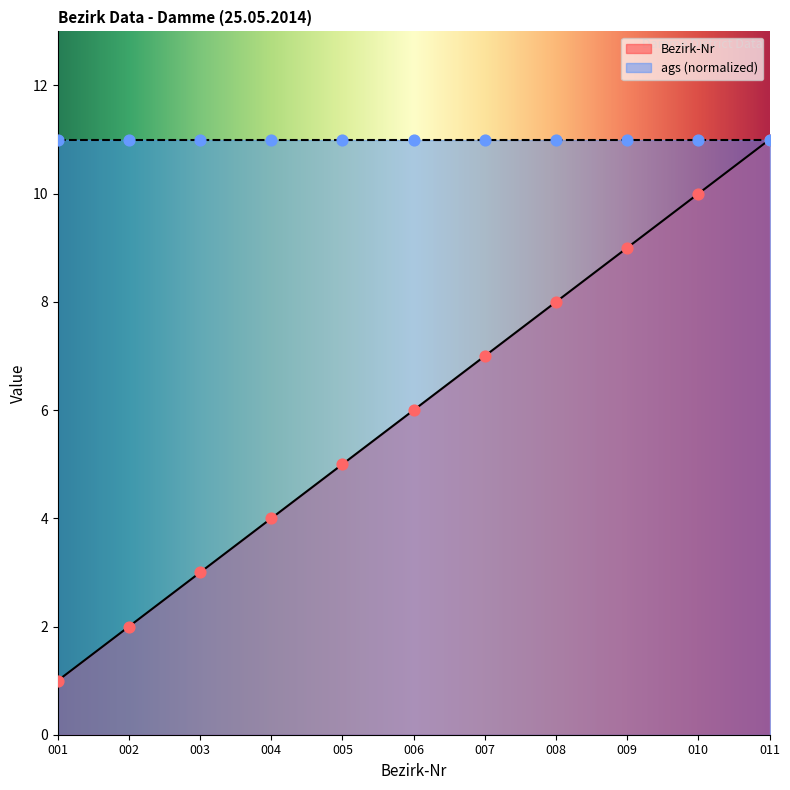

What is the change in value from 004 to 011?

+7